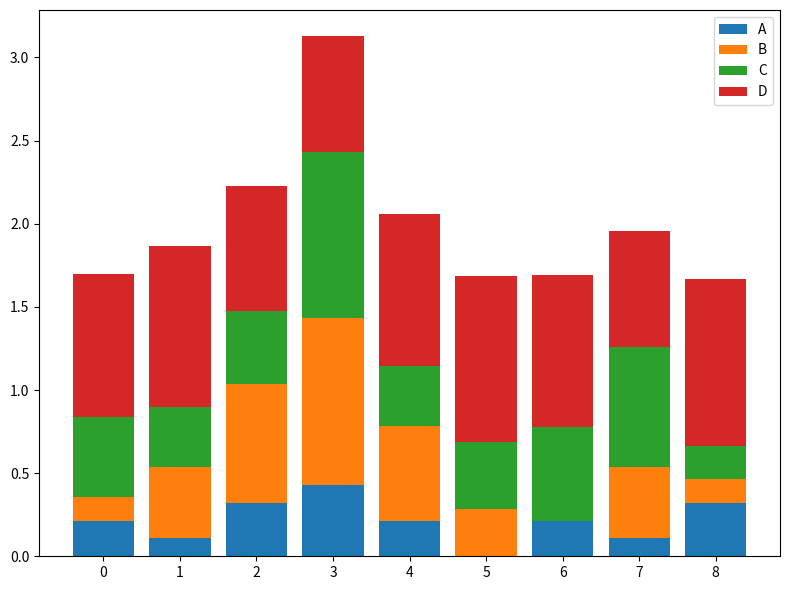

At which category is the sum across all series the highest?

3